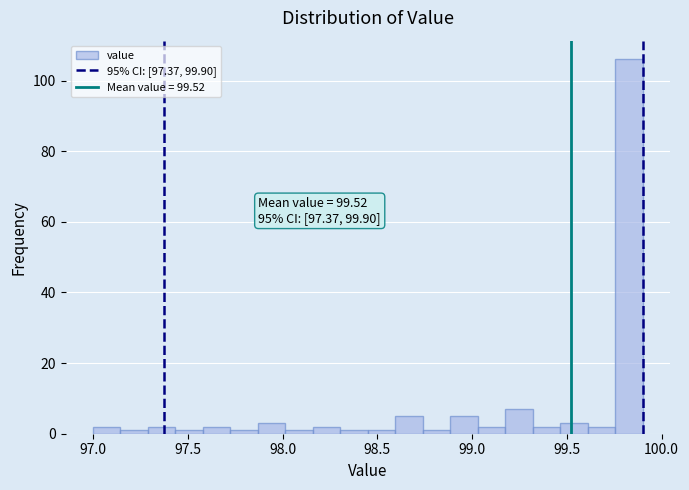

Around what value on the x-axis is the tallest bar? Give the approximate position of its centre, as read against the axis.

99.85